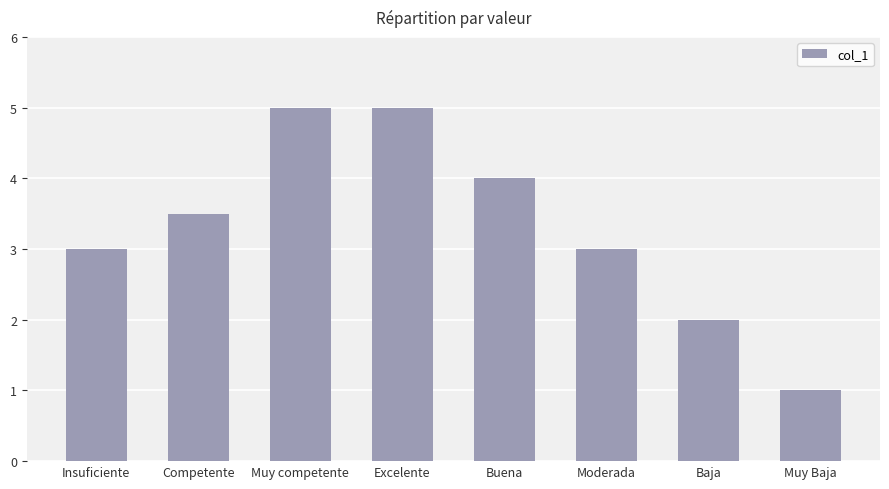

What is the average value?

3.3